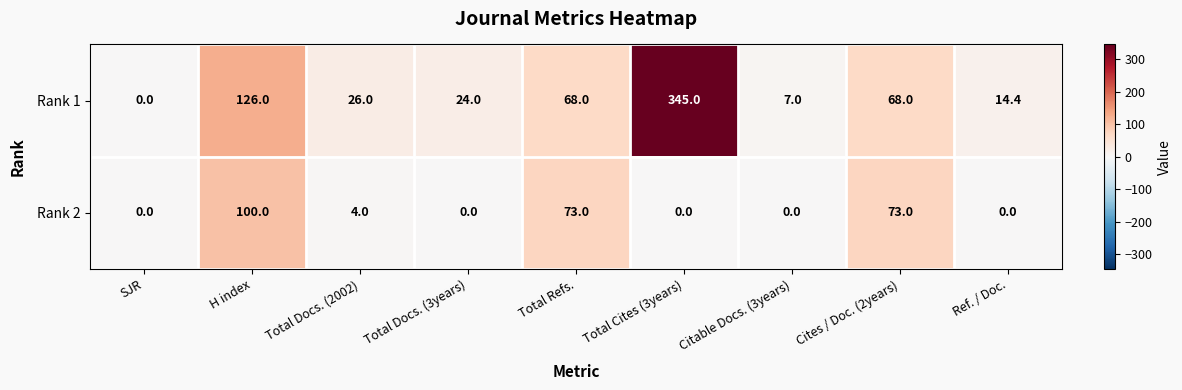

Is it true that Rank 1 equals 0.0 at SJR?

True